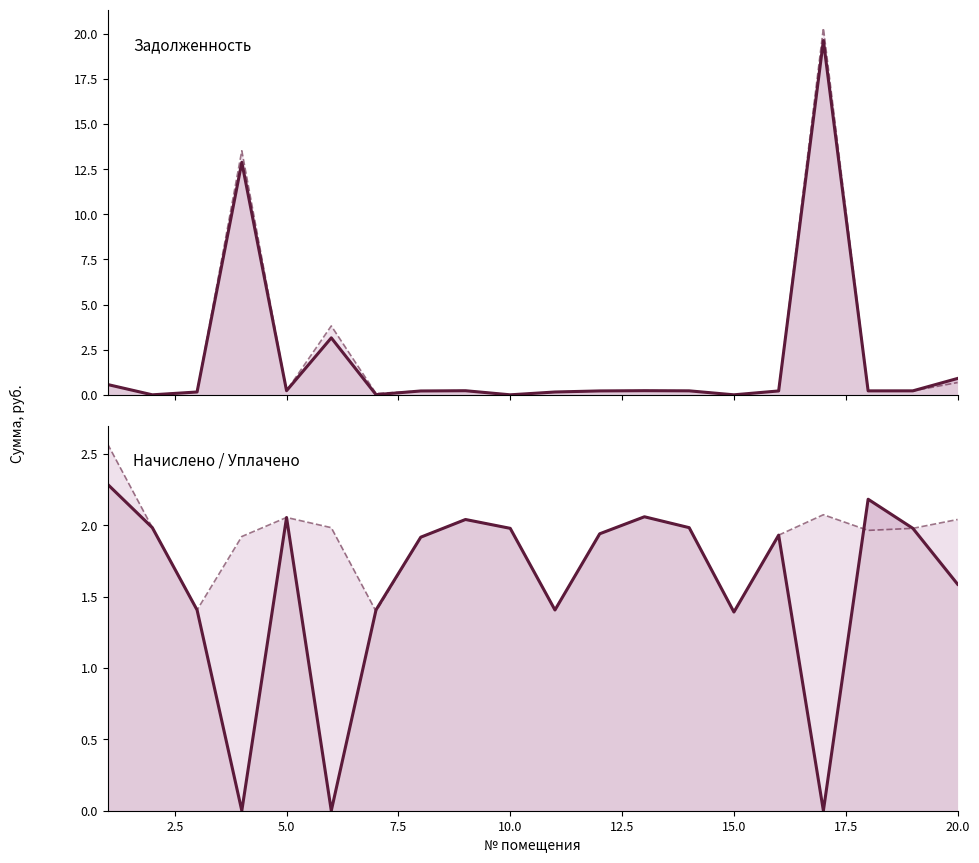

In задолженность (col_6), how many points are higher than both neighbors (excluding endpoints)?

5